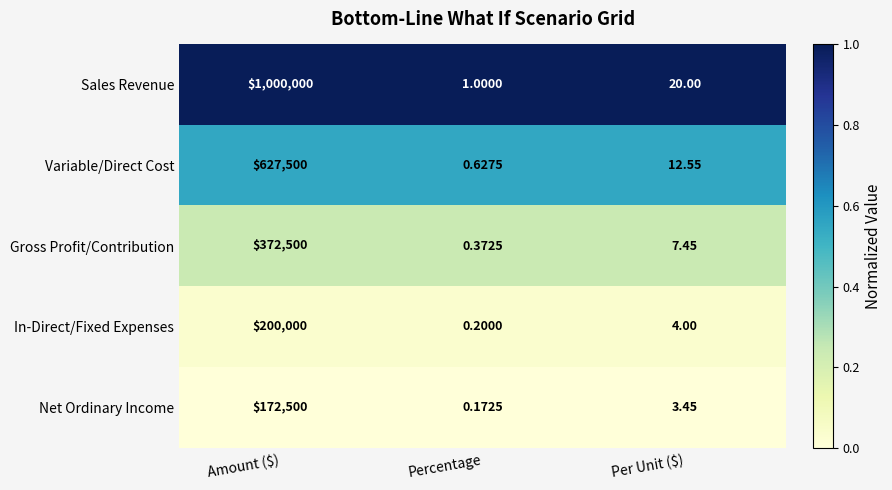

At how many categories does at least one series exceed 0?

3